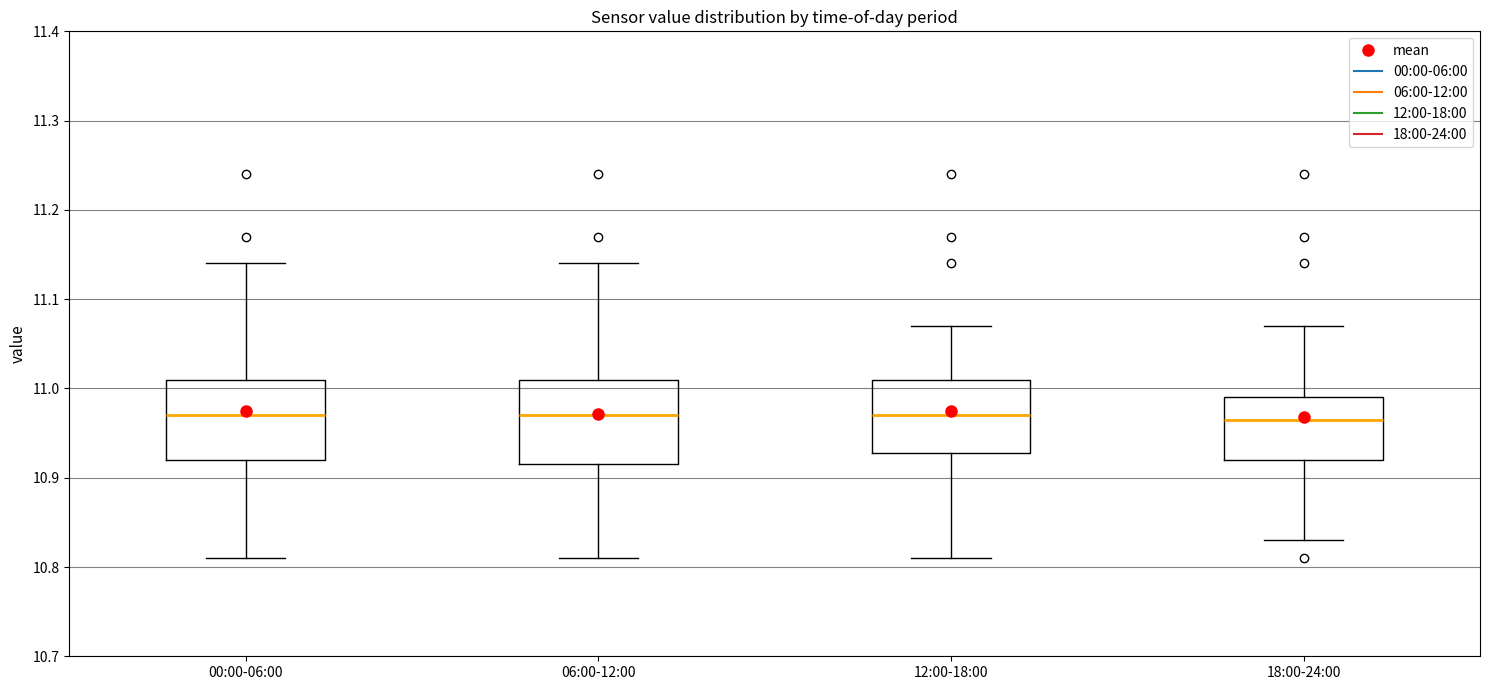

Reading left to right, transcribe this box plot: for each box, give where its median line is, the range the box spans, and where its two whiskers end, as read against the y-axis. The values are not printed on the chart, so give them approximately, as read against the axis.

00:00-06:00: median 10.97, box 10.92 to 11.01, whiskers 10.81 to 11.14
06:00-12:00: median 10.97, box 10.92 to 11.01, whiskers 10.81 to 11.14
12:00-18:00: median 10.97, box 10.93 to 11.01, whiskers 10.81 to 11.07
18:00-24:00: median 10.97, box 10.92 to 10.99, whiskers 10.83 to 11.07